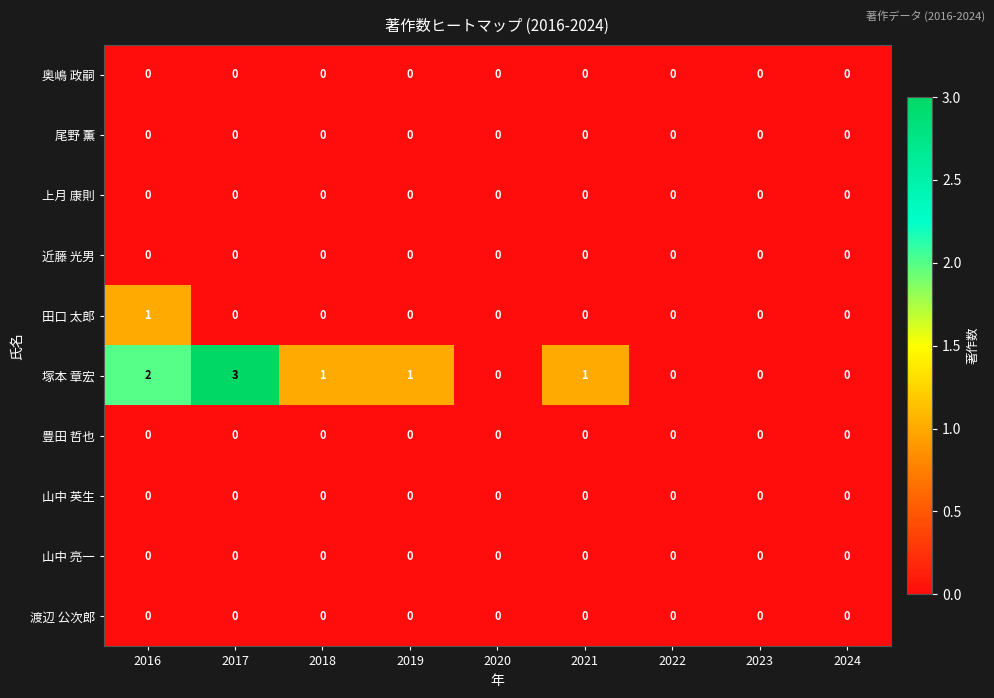

True or false: 渡辺 公次郎 has a value of 0 at 2023.

True